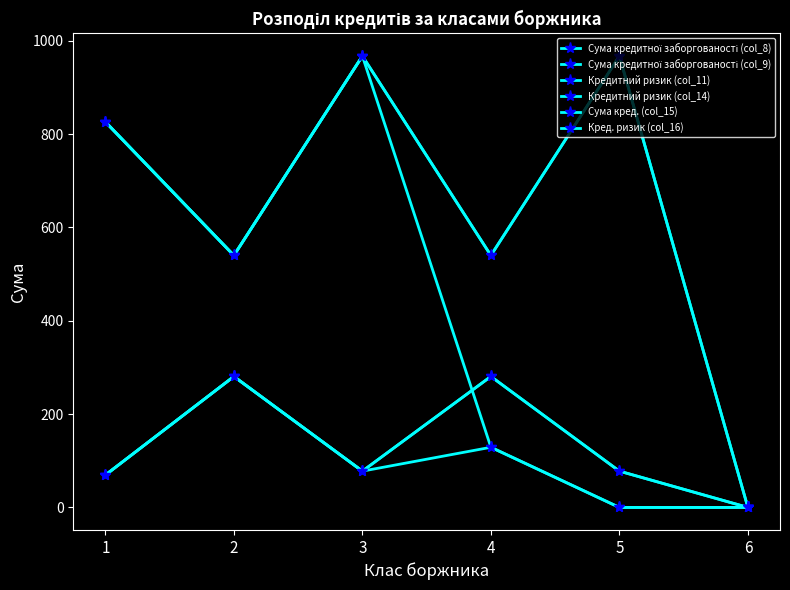

Is this an area chart (filled region under the line)?

No